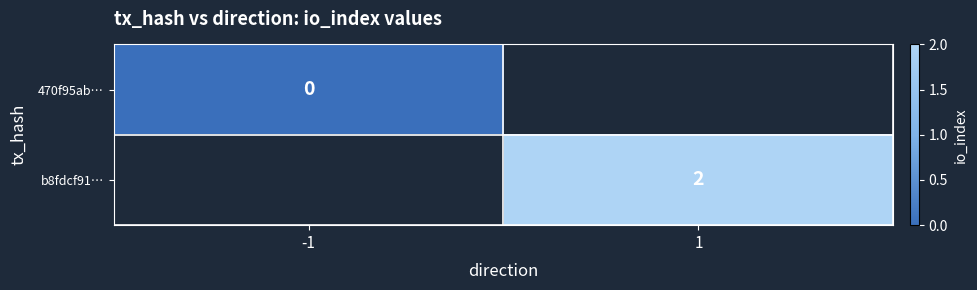

How many data points does each series have?

2